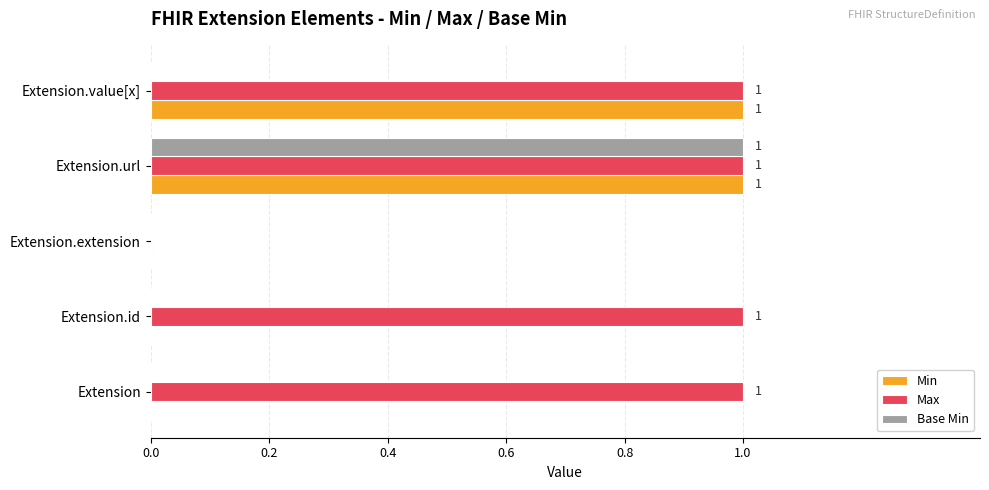

Between Extension and Extension.extension, which series saw the biggest shift?

Max